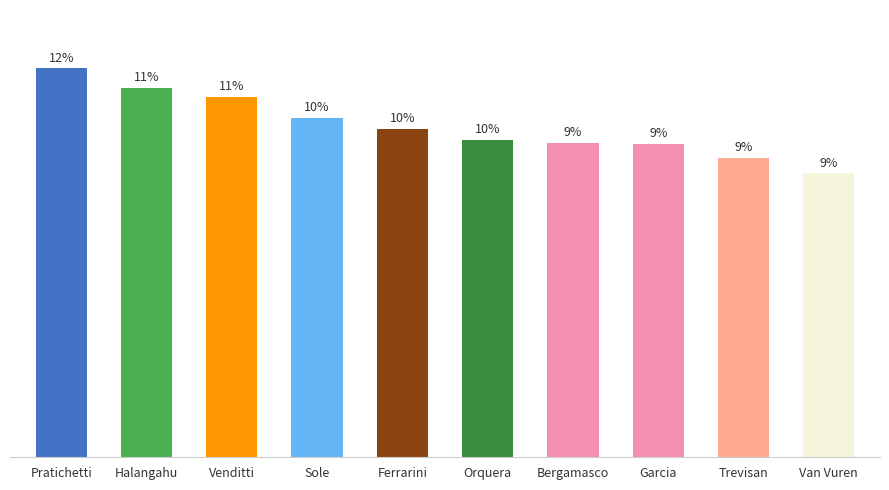

Are the bars horizontal?

No